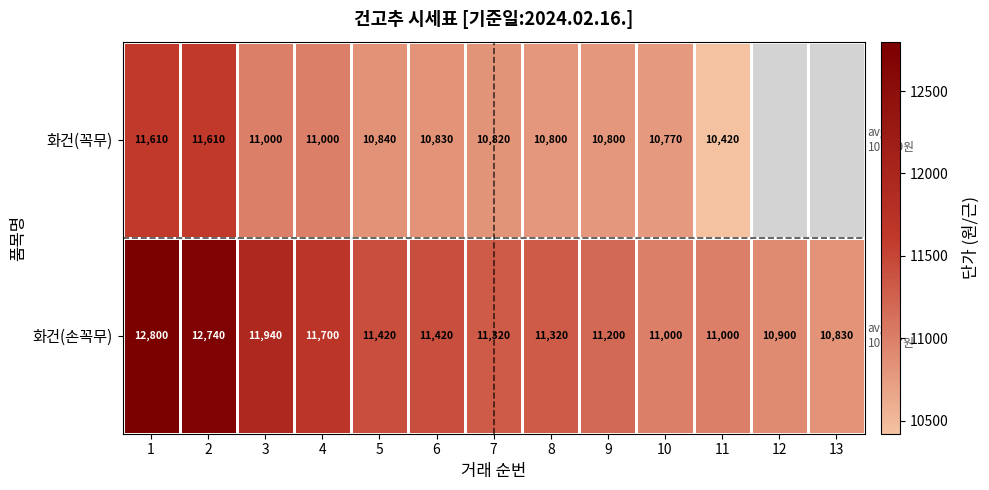

At 4, list the series in order from smallest to largest.

화건(꼭무), 화건(손꼭무)